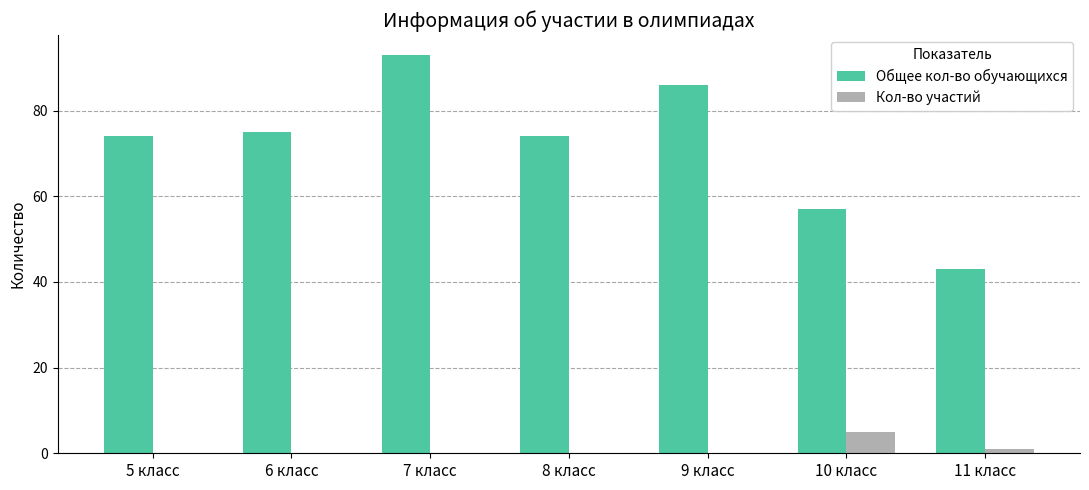

Count the number of data series in this chart.

2